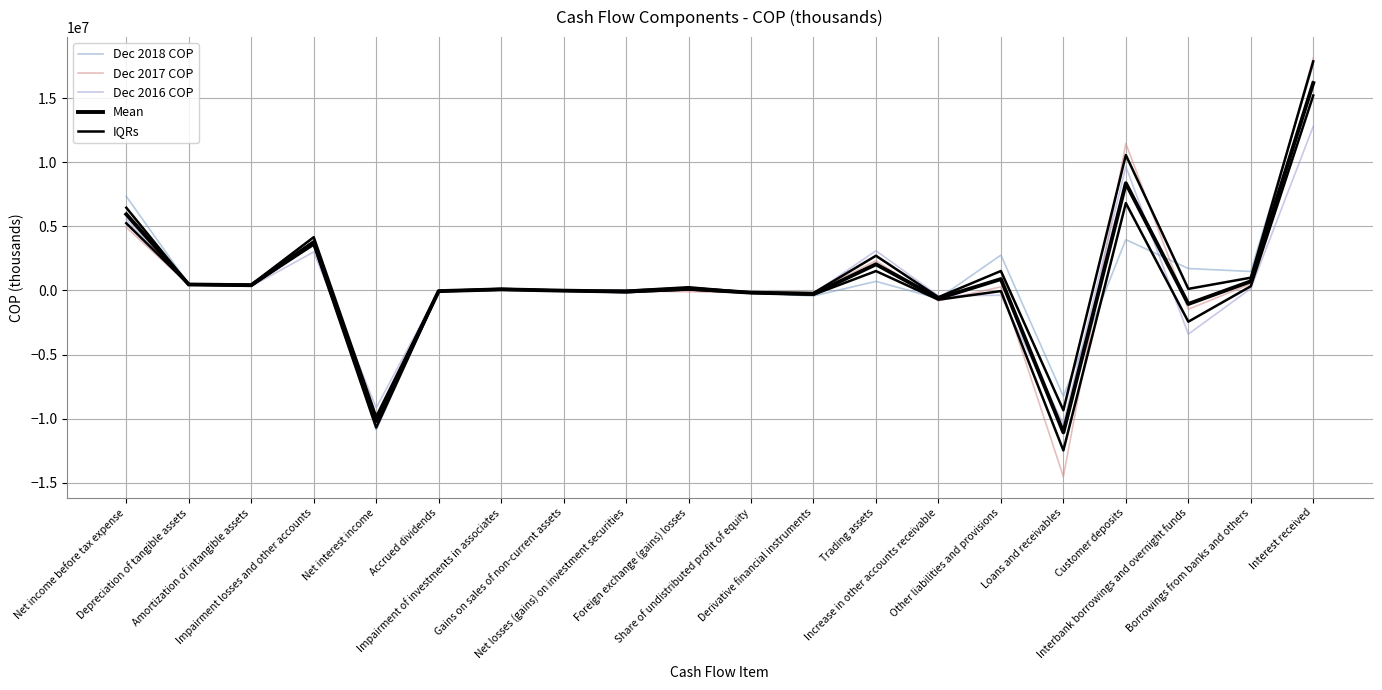

Rank the categories by Dec 2018 COP value from highest to lowest.

Interest received, Net income before tax expense, Impairment losses and other accounts, Customer deposits, Other liabilities and provisions, Interbank borrowings and overnight funds, Borrowings from banks and others, Trading assets, Depreciation of tangible assets, Amortization of intangible assets, Foreign exchange (gains) losses, Impairment of investments in associates, Net losses (gains) on investment securities, Gains on sales of non-current assets, Accrued dividends, Share of undistributed profit of equity, Derivative financial instruments, Increase in other accounts receivable, Loans and receivables, Net interest income